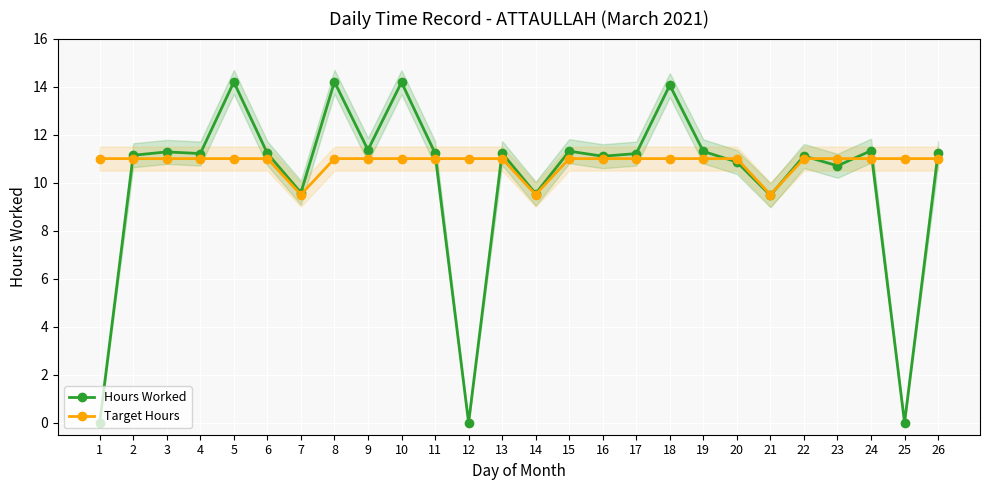

What is the difference between the highest and lowest values at 5?

3.2